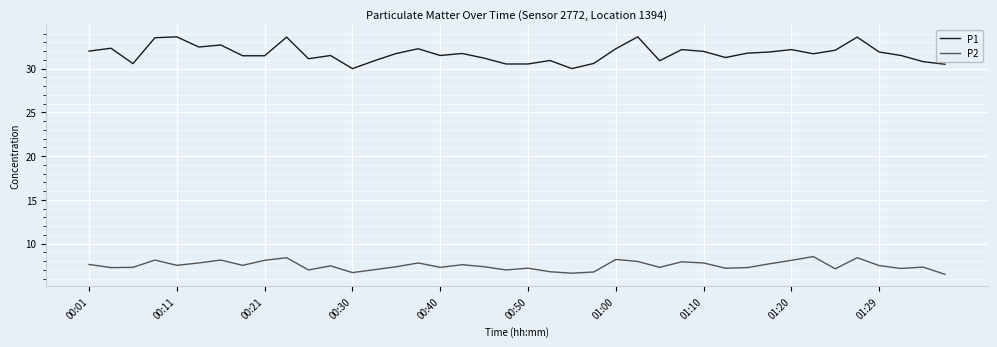

Which series has the widest spread of values?

P1